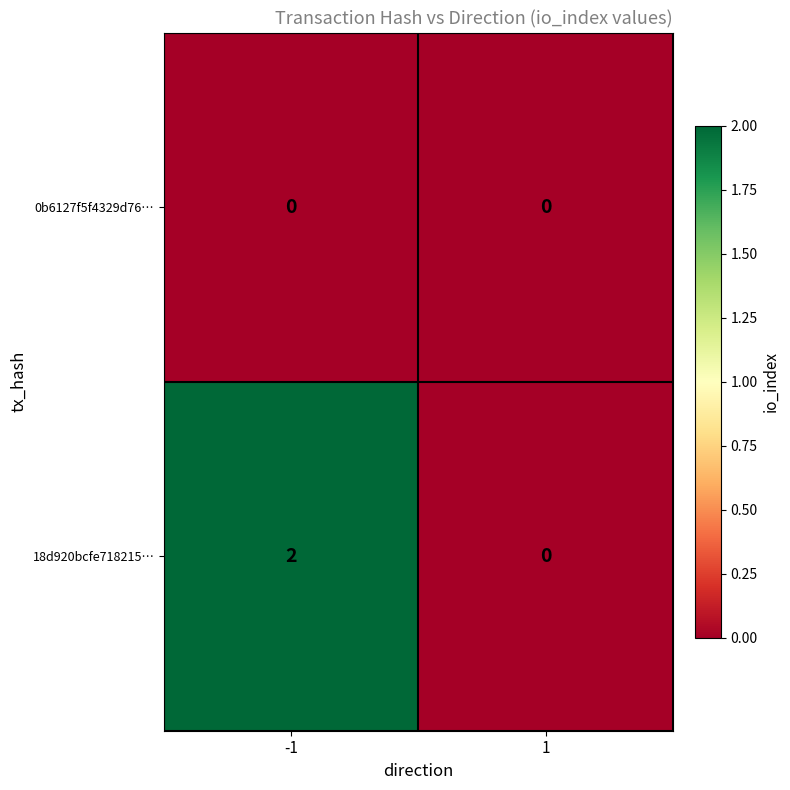

List the series in order of their peak value, highest first.

18d920bcfe718215…, 0b6127f5f4329d76…